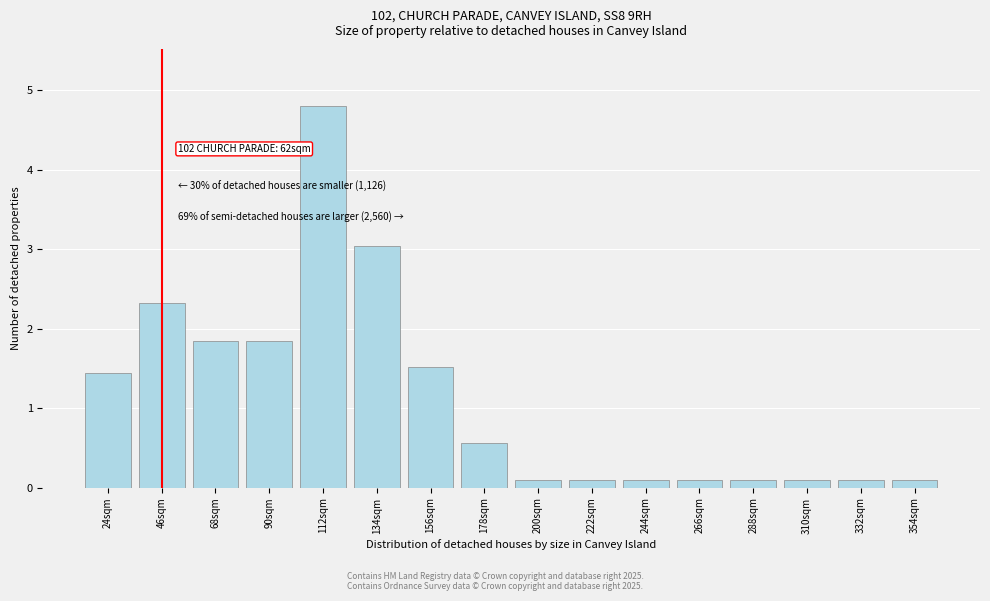

Reading right to left, extract all data points from this chart.

354sqm=0.1	332sqm=0.1	310sqm=0.1	288sqm=0.1	266sqm=0.1	244sqm=0.1	222sqm=0.1	200sqm=0.1	178sqm=0.6	156sqm=1.5	134sqm=3.0	112sqm=4.8	90sqm=1.8	68sqm=1.8	46sqm=2.3	24sqm=1.4